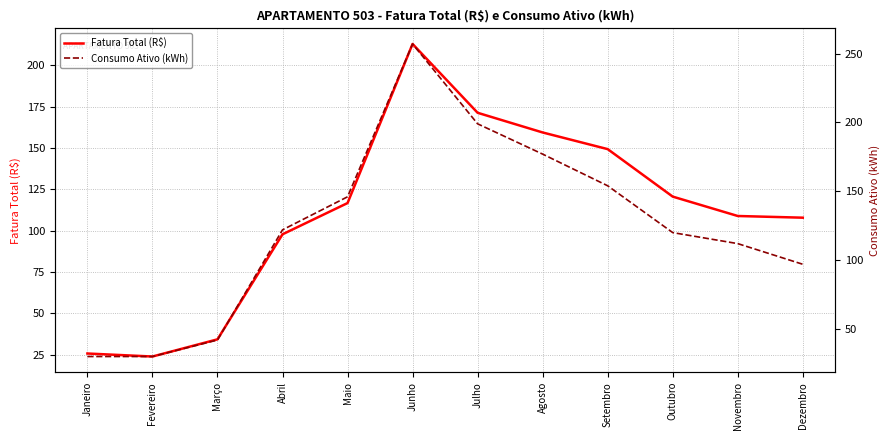

Rank the categories by Fatura Total (R$) value from highest to lowest.

Junho, Julho, Agosto, Setembro, Outubro, Maio, Novembro, Dezembro, Abril, Março, Janeiro, Fevereiro